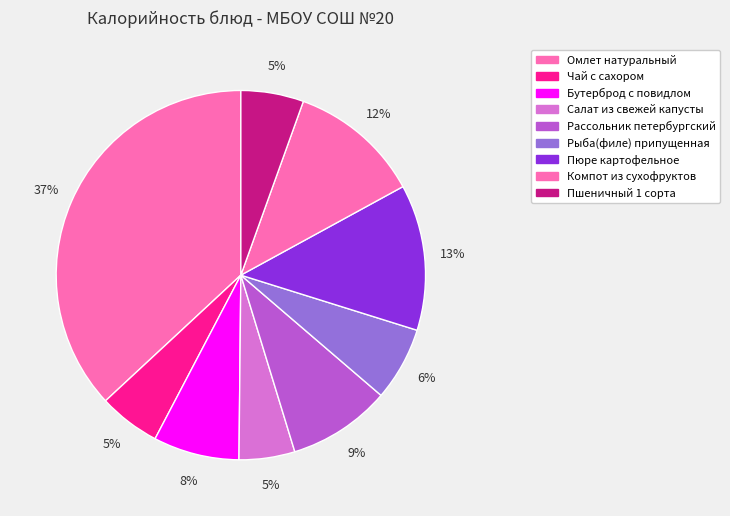

To the nearest percent, what is the average slice percentage?

11%